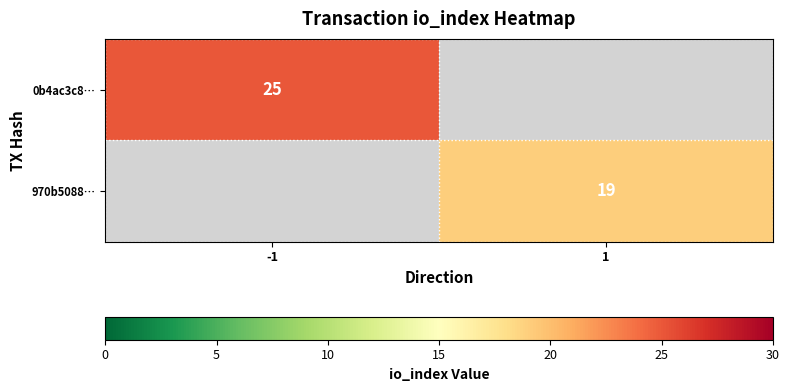

True or false: 970b5088… has a value of 24.8 at 1.

False